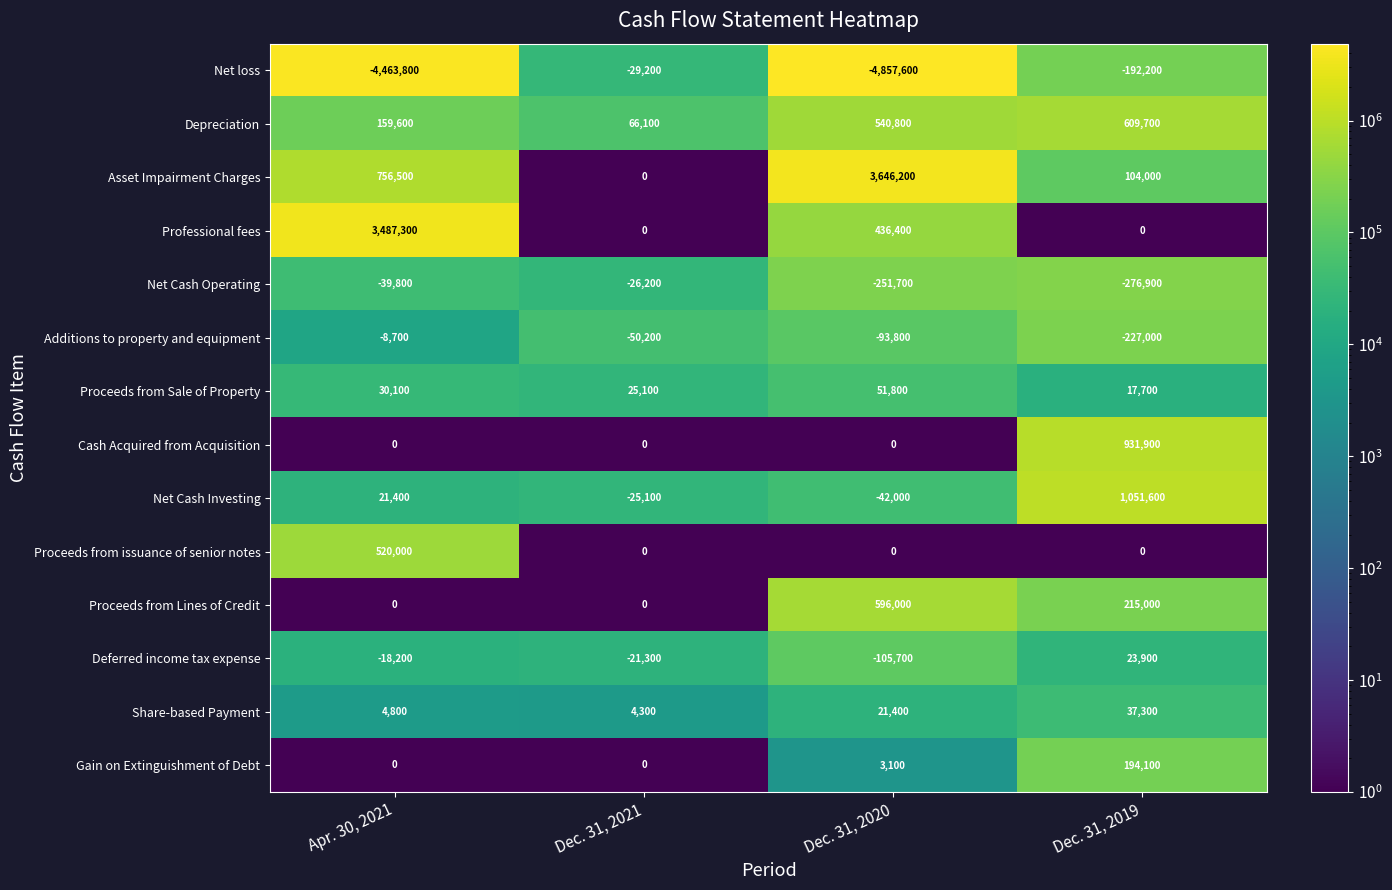

Which series has the largest total across all categories?

Asset Impairment Charges